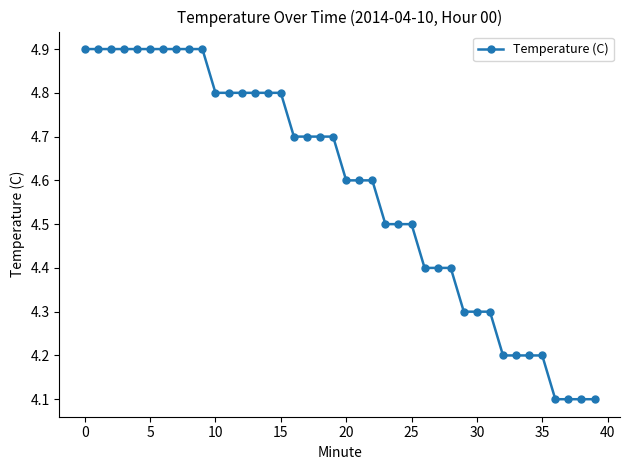

What is the value of the 10th point from the left?

4.9